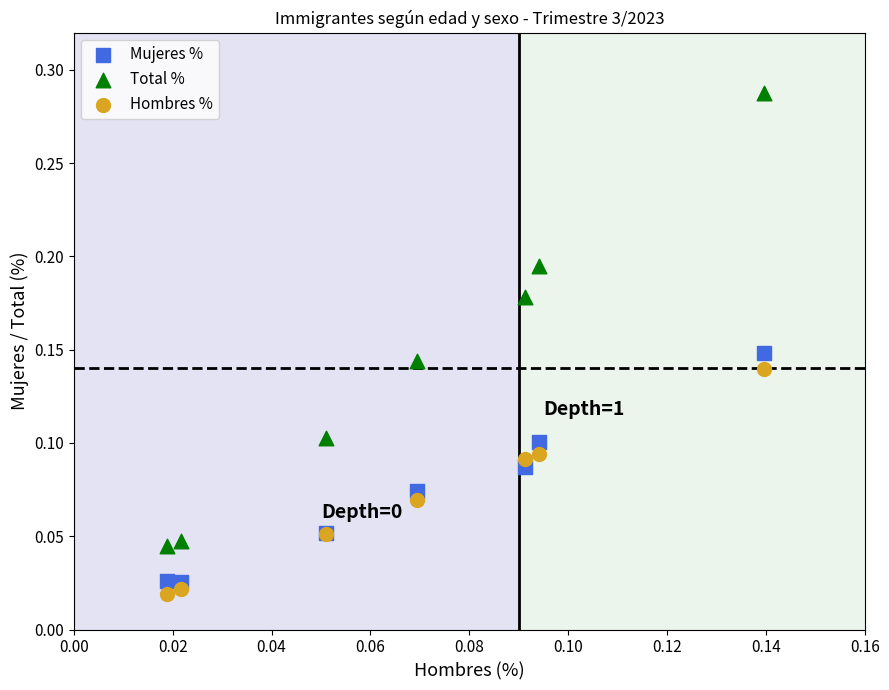

Which series has the largest Y range (max minus min)?

Total %